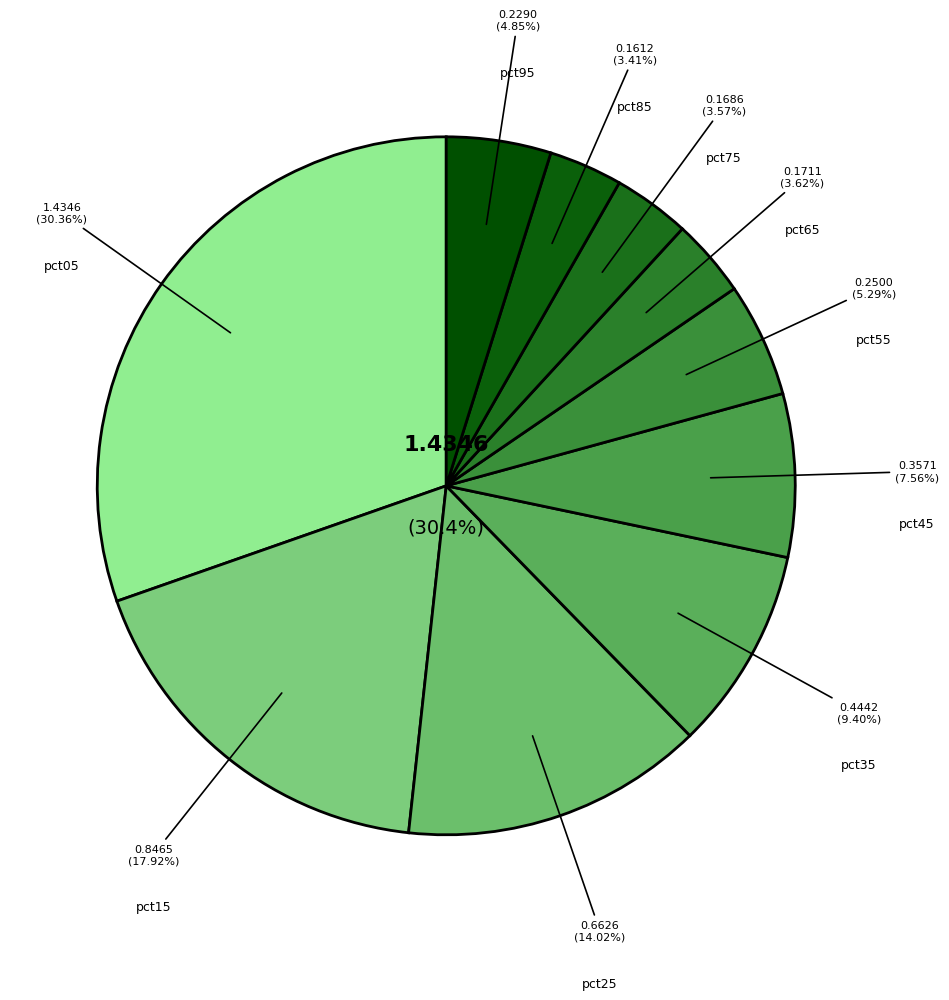

To the nearest percent, what is the average slice percentage?

10%